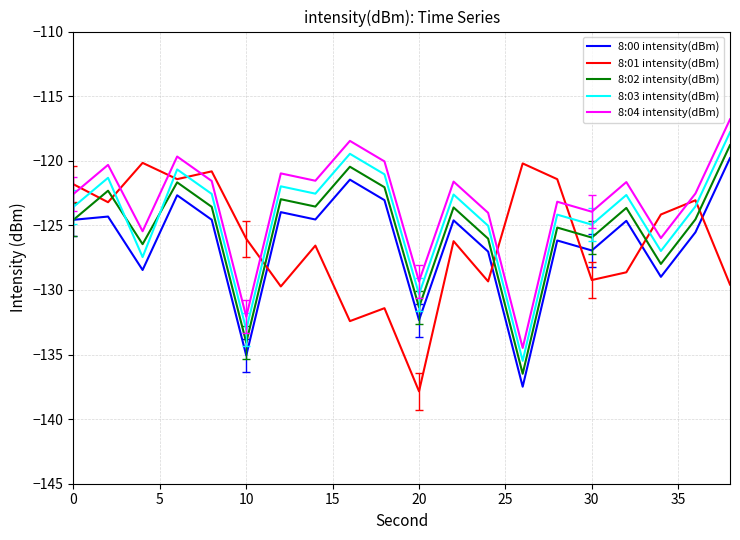

True or false: 8:00 intensity(dBm) and 8:04 intensity(dBm) cross at least once.

False